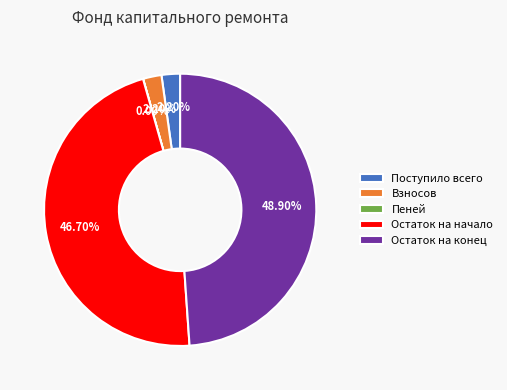

Between Остаток на начало and Поступило всего, which is larger?

Остаток на начало